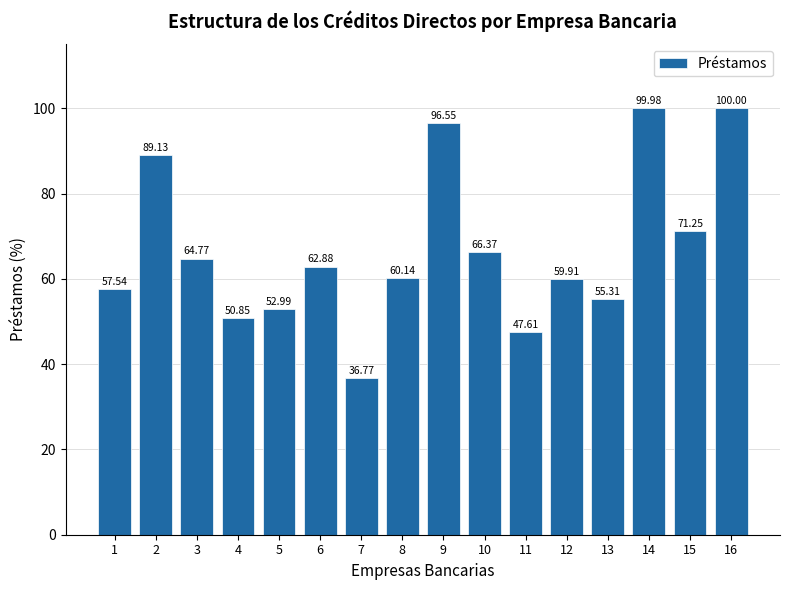

Rank the categories by value from lowest to highest.

7, 11, 4, 5, 13, 1, 12, 8, 6, 3, 10, 15, 2, 9, 14, 16